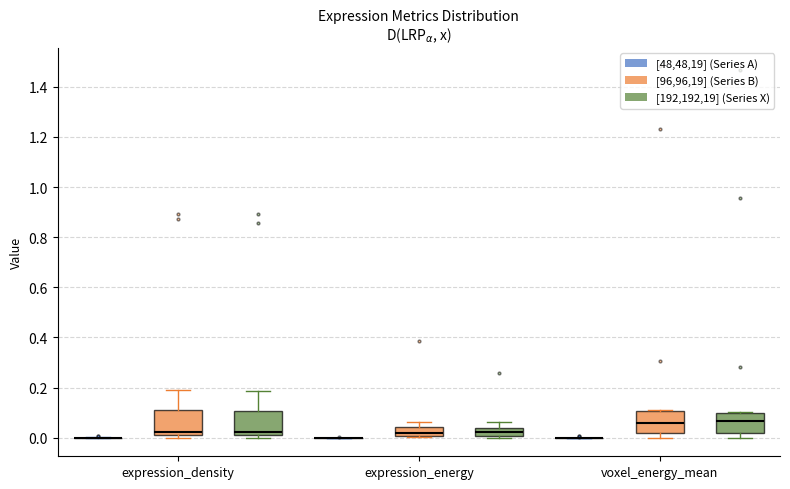

Where does the median line of the box for voxel_energy_mean ([192,192,19] (Series X)) sit on the y-axis? The values are not printed on the chart, so give them approximately, as read against the axis.

0.06